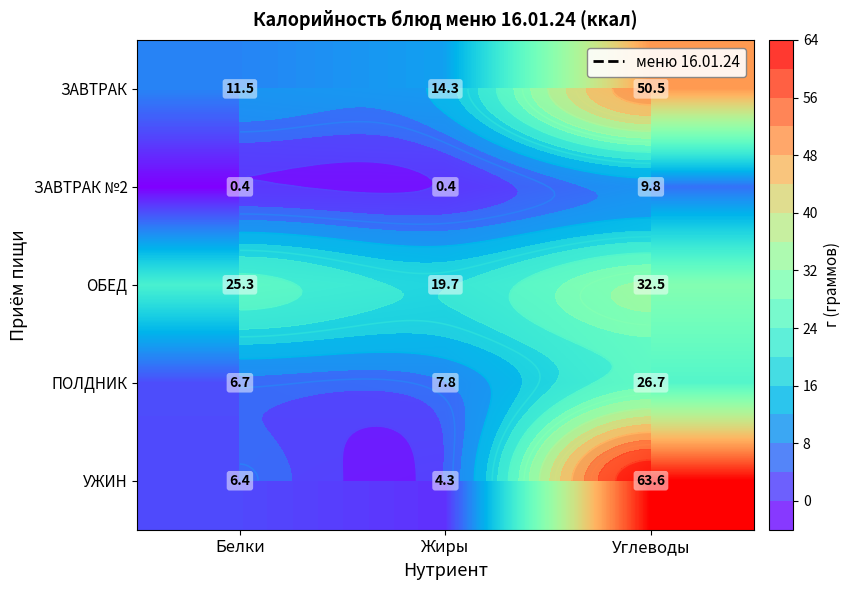

The ОБЕД series shows 19.7 at Жиры. True or false?

True